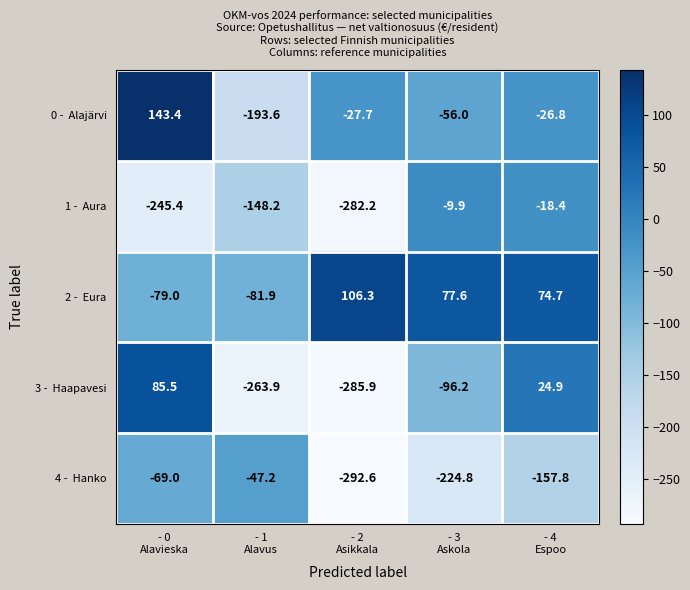

What is the maximum value shown in the chart?

143.4